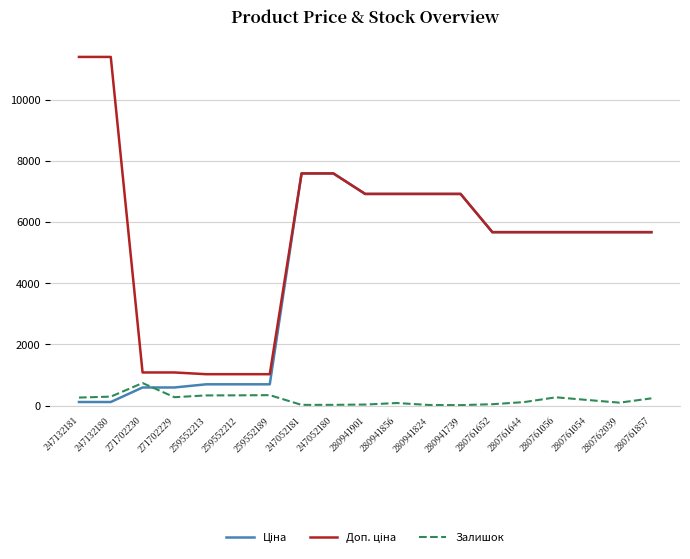

Where does the Залишок series first go above 180?

247132181